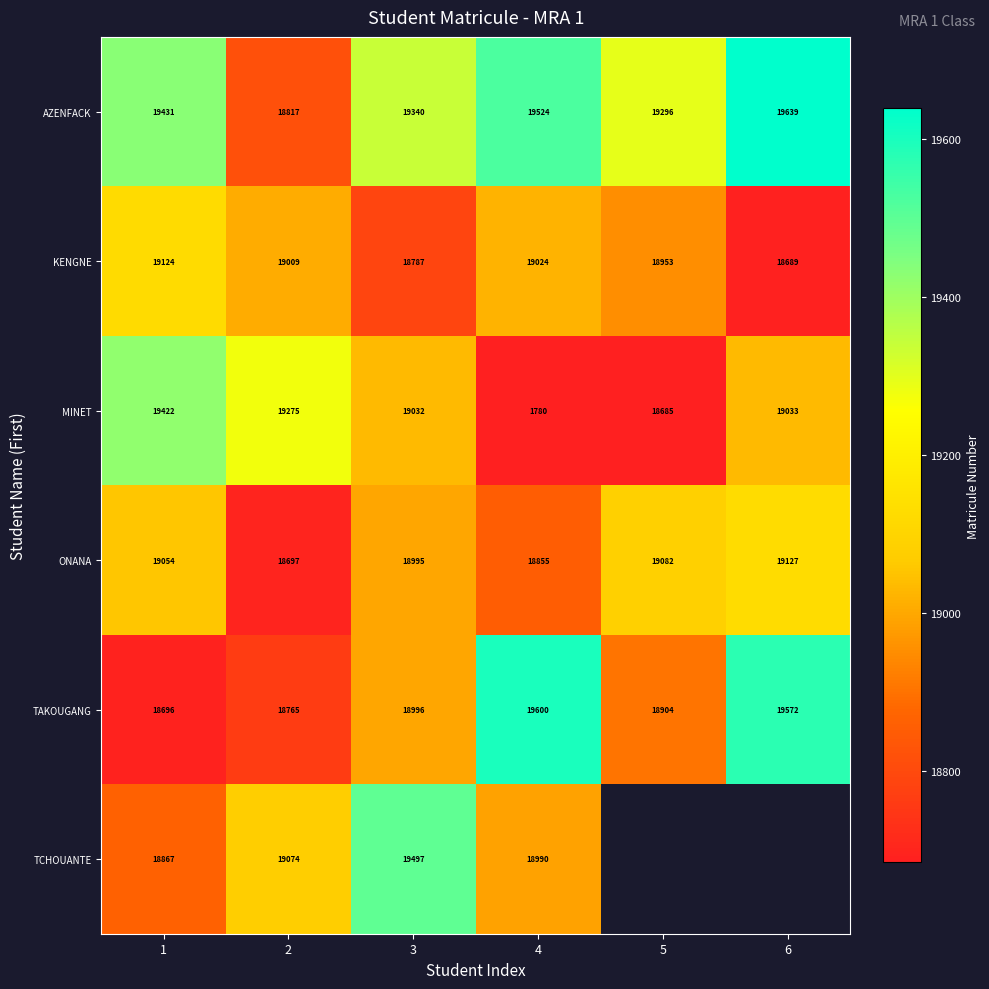

What is the difference between the highest and lowest values at 4?

17820